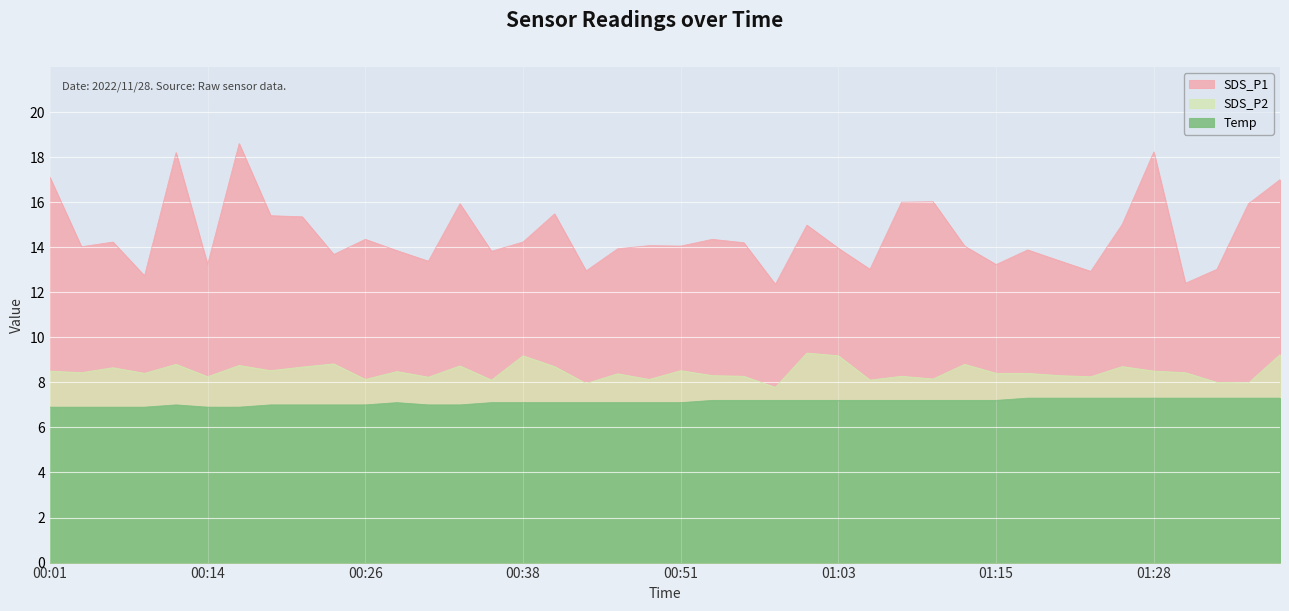

Reading right to left, extract all data points from this chart.

SDS_P1: 01:37=17.0	01:35=15.9	01:32=13.0	01:30=12.4	01:28=18.2	01:25=15.0	01:23=12.9	01:20=13.4	01:18=13.9	01:15=13.2	01:13=14.1	01:11=16.0	01:08=16.0	01:06=13.0	01:03=13.9	01:01=15.0	00:58=12.3	00:56=14.2	00:53=14.3	00:51=14.1	00:48=14.1	00:46=13.9	00:43=12.9	00:41=15.5	00:38=14.2	00:36=13.8	00:33=15.9	00:31=13.4	00:28=13.8	00:26=14.3	00:23=13.7	00:21=15.3	00:19=15.4	00:16=18.6	00:14=13.2	00:11=18.2	00:09=12.7	00:06=14.2	00:04=14.0	00:01=17.1
SDS_P2: 01:37=9.2	01:35=8.0	01:32=8.0	01:30=8.4	01:28=8.5	01:25=8.7	01:23=8.2	01:20=8.3	01:18=8.4	01:15=8.4	01:13=8.8	01:11=8.2	01:08=8.3	01:06=8.1	01:03=9.2	01:01=9.3	00:58=7.8	00:56=8.3	00:53=8.3	00:51=8.5	00:48=8.1	00:46=8.4	00:43=8.0	00:41=8.7	00:38=9.2	00:36=8.1	00:33=8.7	00:31=8.2	00:28=8.5	00:26=8.1	00:23=8.8	00:21=8.7	00:19=8.5	00:16=8.8	00:14=8.2	00:11=8.8	00:09=8.4	00:06=8.7	00:04=8.4	00:01=8.5
Temp: 01:37=7.3	01:35=7.3	01:32=7.3	01:30=7.3	01:28=7.3	01:25=7.3	01:23=7.3	01:20=7.3	01:18=7.3	01:15=7.2	01:13=7.2	01:11=7.2	01:08=7.2	01:06=7.2	01:03=7.2	01:01=7.2	00:58=7.2	00:56=7.2	00:53=7.2	00:51=7.1	00:48=7.1	00:46=7.1	00:43=7.1	00:41=7.1	00:38=7.1	00:36=7.1	00:33=7.0	00:31=7.0	00:28=7.1	00:26=7.0	00:23=7.0	00:21=7.0	00:19=7.0	00:16=6.9	00:14=6.9	00:11=7.0	00:09=6.9	00:06=6.9	00:04=6.9	00:01=6.9